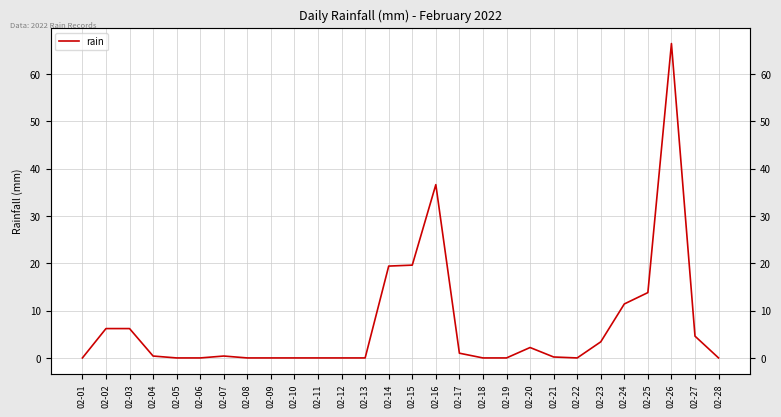

Where is the data nearest to the value 33?

02-16